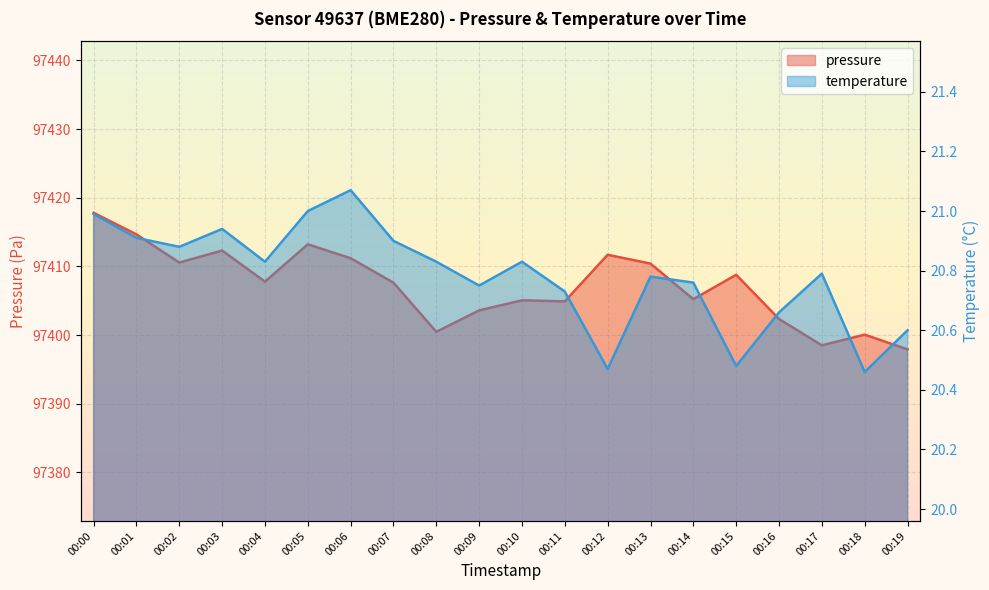

What are all the series names shown in the legend?

pressure, temperature